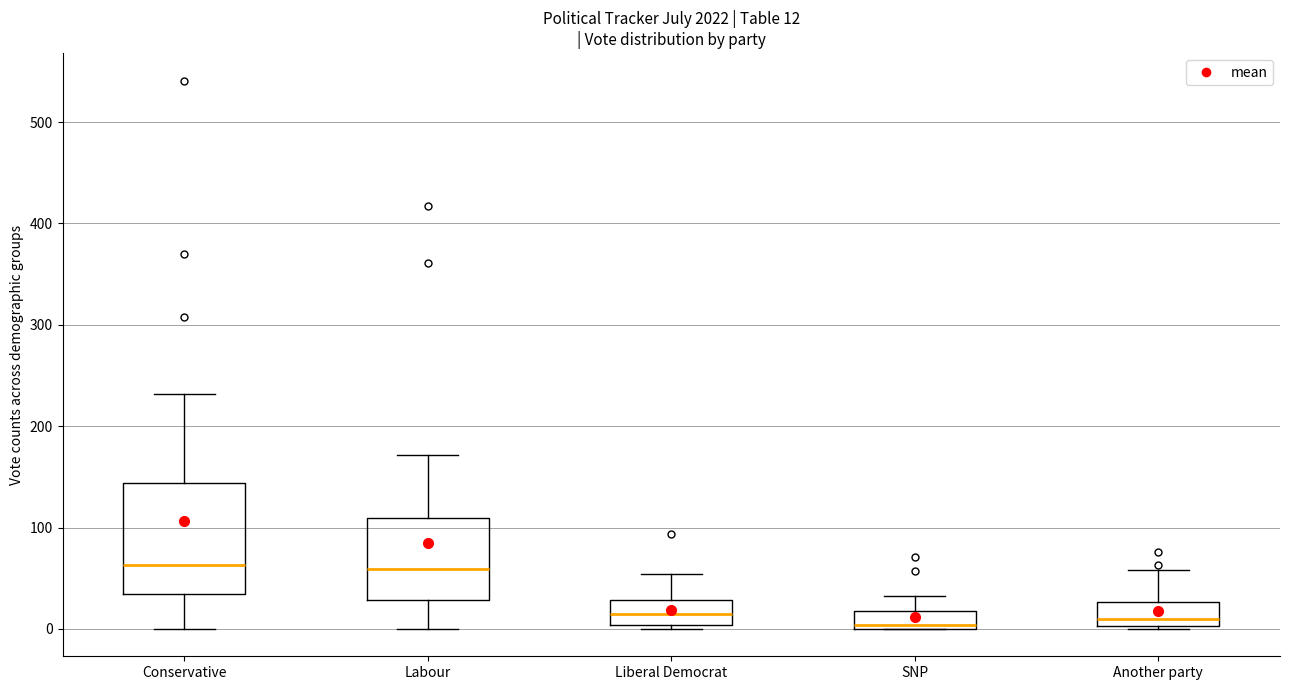

Comparing the boxes themselves (not the whiskers), which one is the tallest?

Conservative